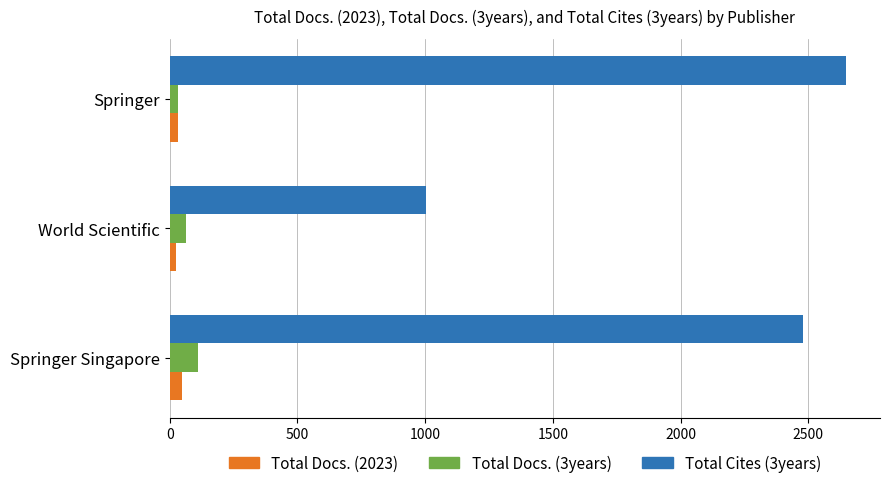

What are all the series names shown in the legend?

Total Docs. (2023), Total Docs. (3years), Total Cites (3years)